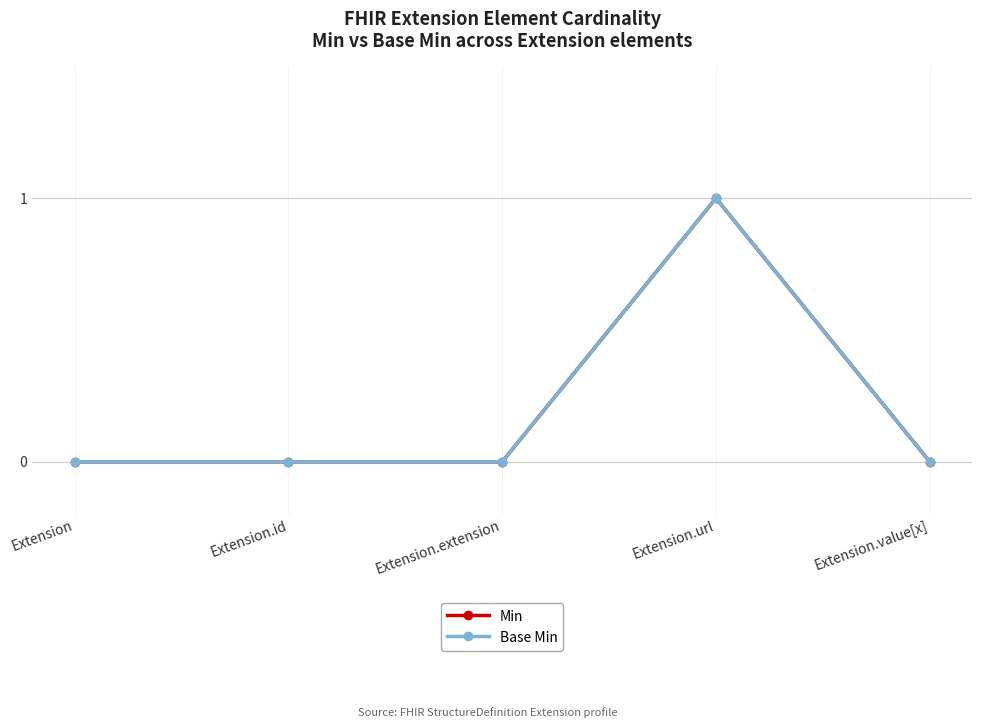

List the labels in order of Base Min value, smallest first.

Extension, Extension.id, Extension.extension, Extension.value[x], Extension.url